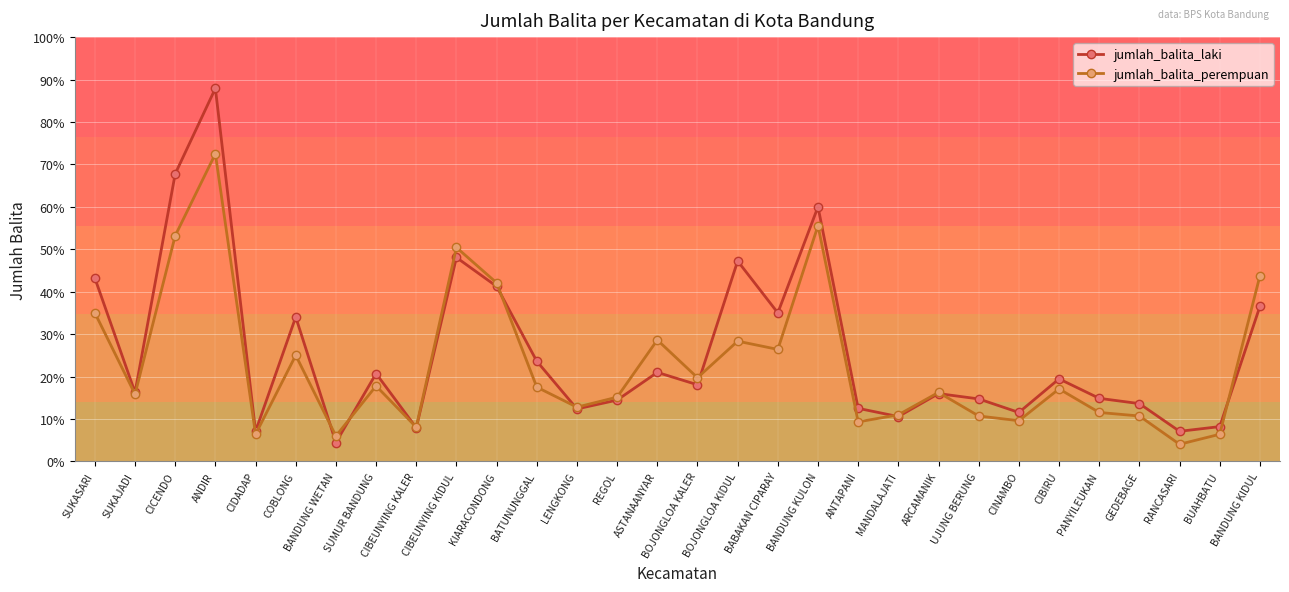

Is this an area chart (filled region under the line)?

No